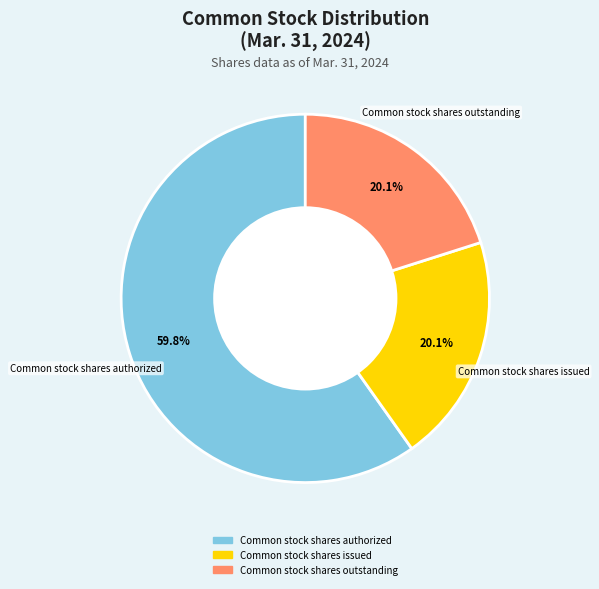

Is there a majority slice in this chart?

Yes